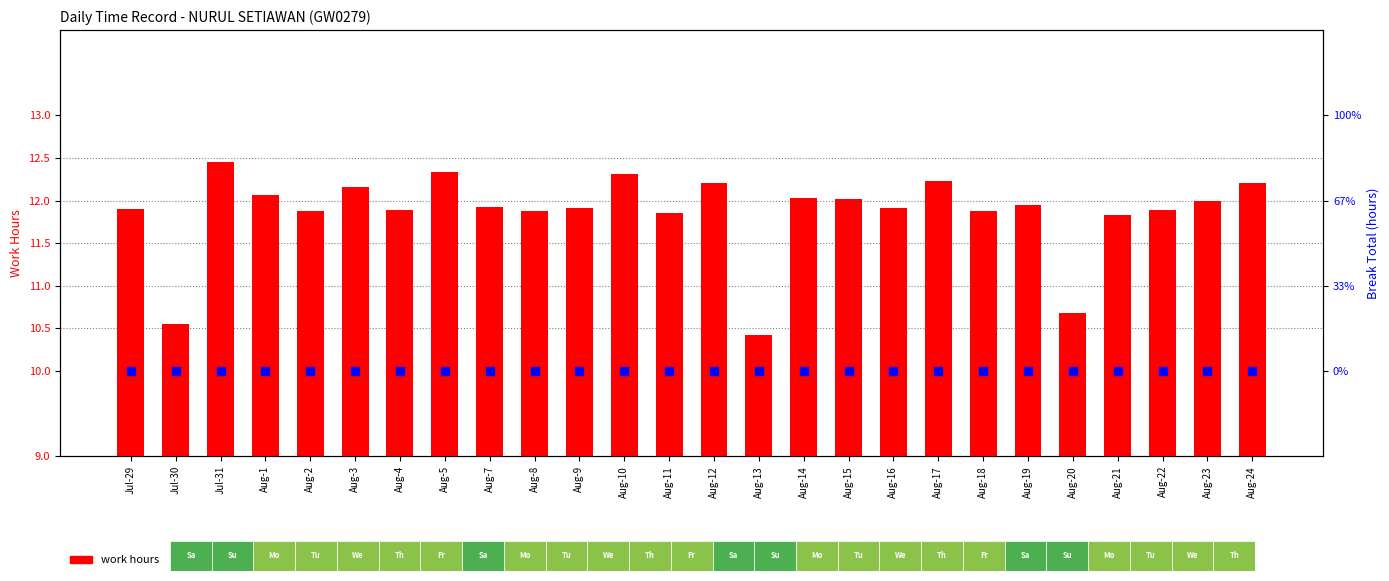

At which category is the sum across all series the highest?

Jul-31